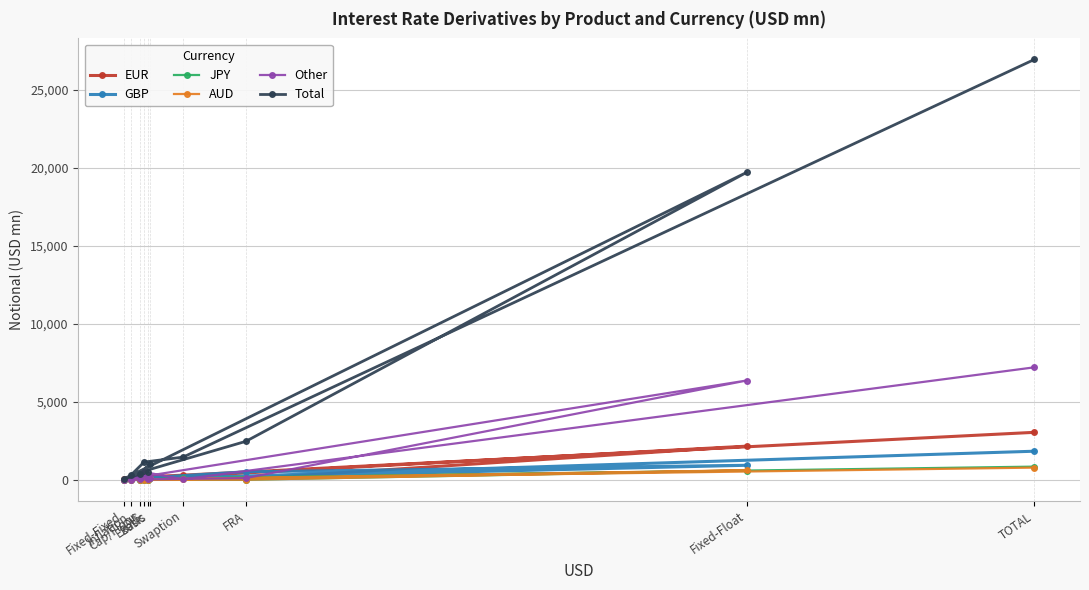

Which series has the widest spread of values?

Total